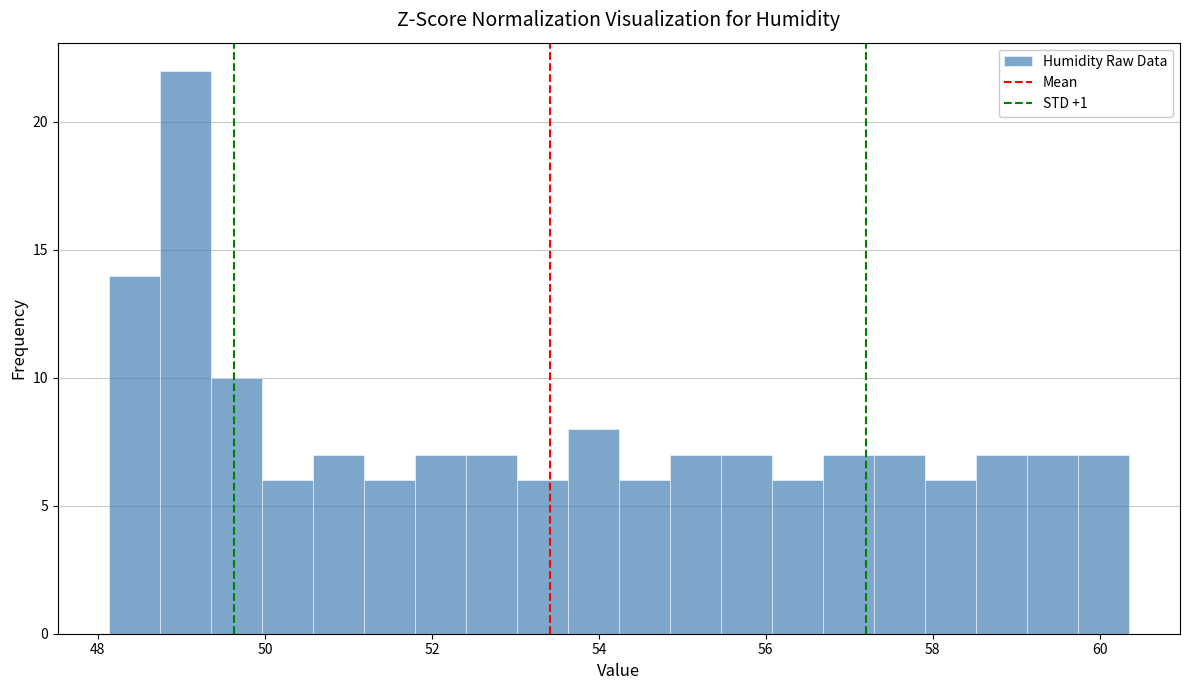

Around what value on the x-axis is the tallest bar? Give the approximate position of its centre, as read against the axis.

49.0